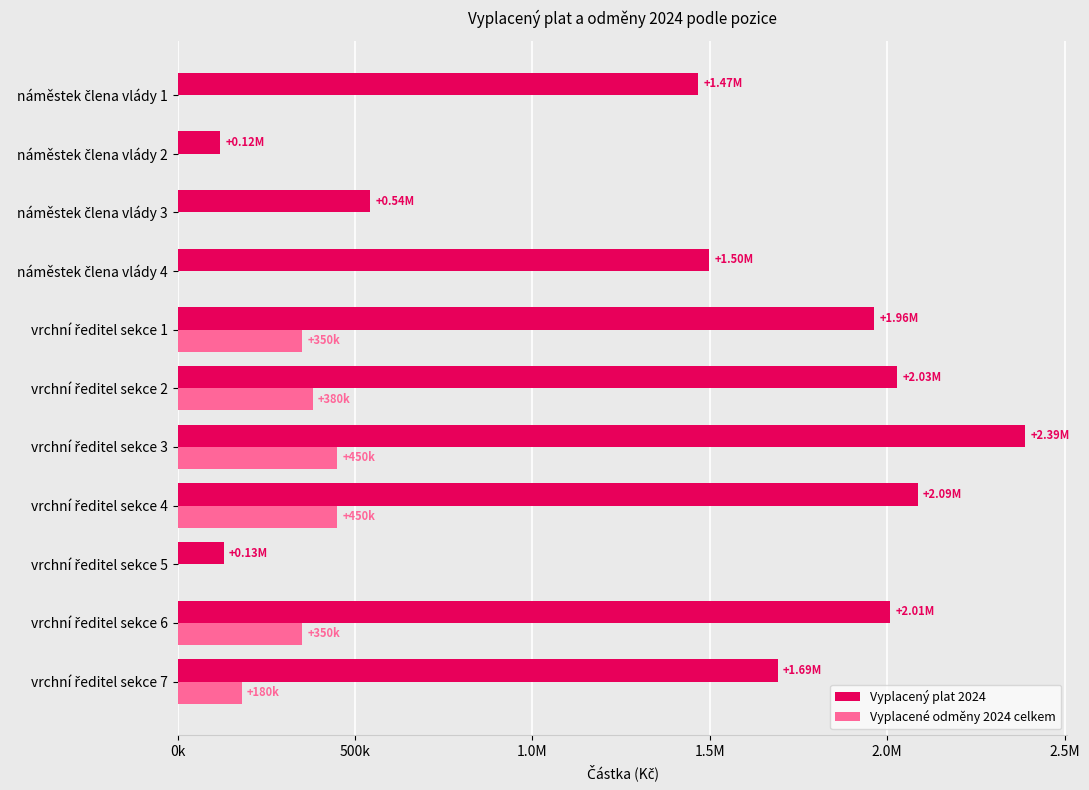

What is the minimum value for Vyplacený plat 2024?

120001